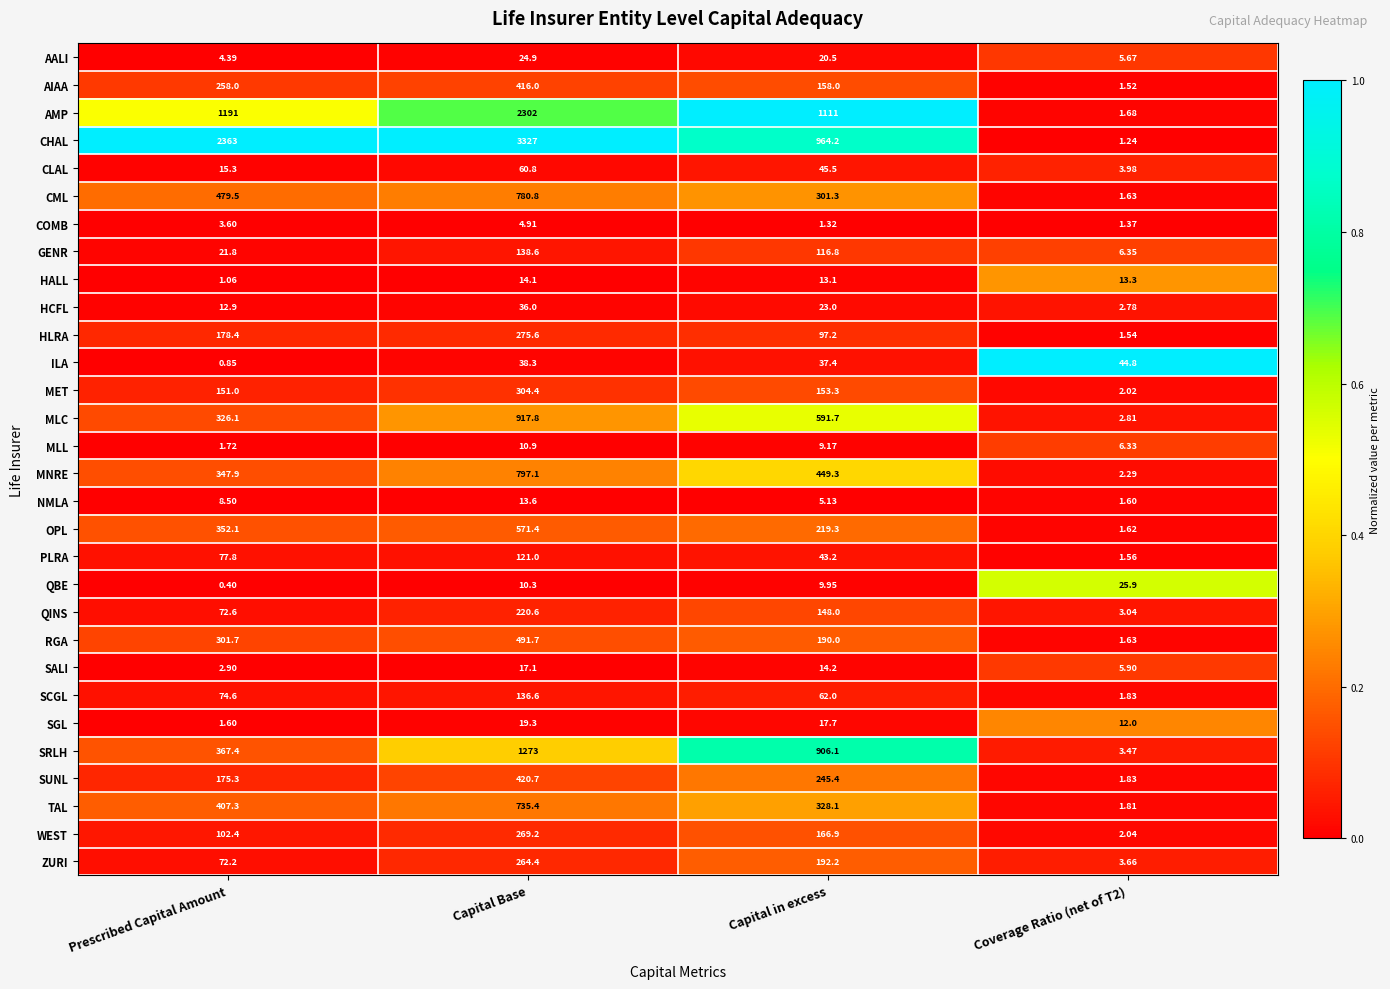

Rank the series at Prescribed Capital Amount from highest to lowest value.

CHAL, AMP, CML, TAL, SRLH, OPL, MNRE, MLC, RGA, AIAA, HLRA, SUNL, MET, WEST, PLRA, SCGL, QINS, ZURI, GENR, CLAL, HCFL, NMLA, AALI, COMB, SALI, MLL, SGL, HALL, ILA, QBE